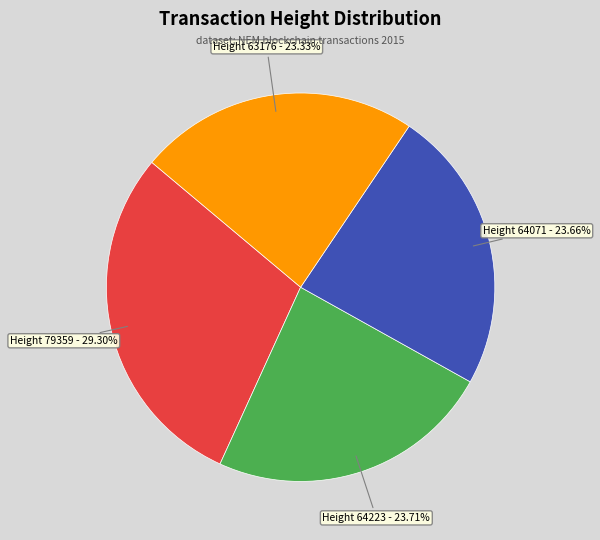

Does any single category account for the majority?

No